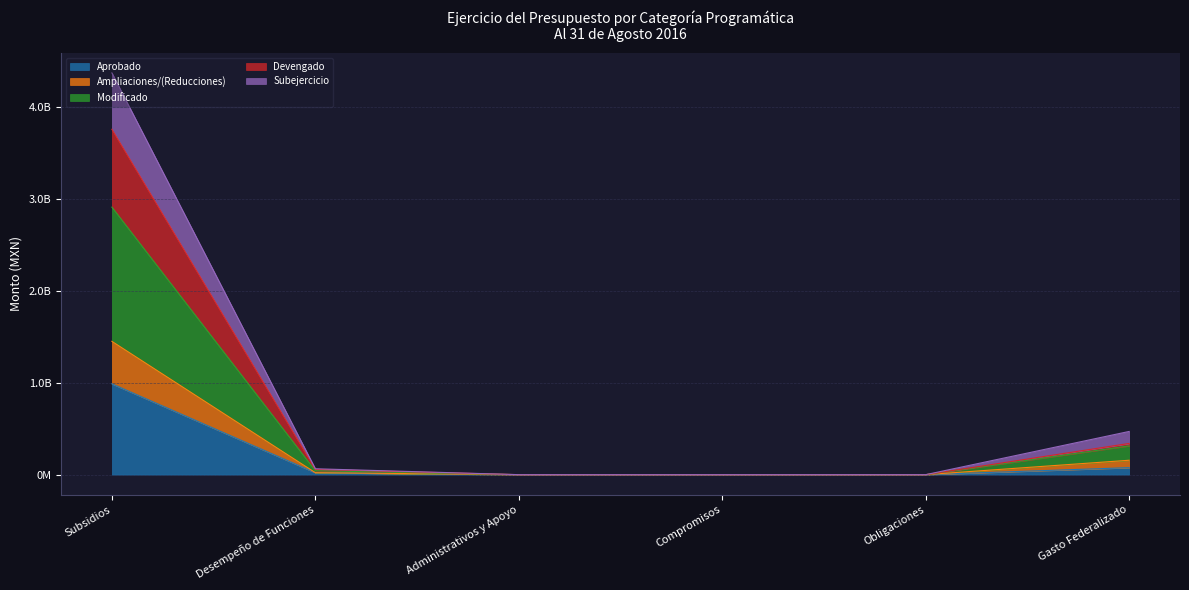

True or false: Modificado has a value of 0.0 at Compromisos.

True